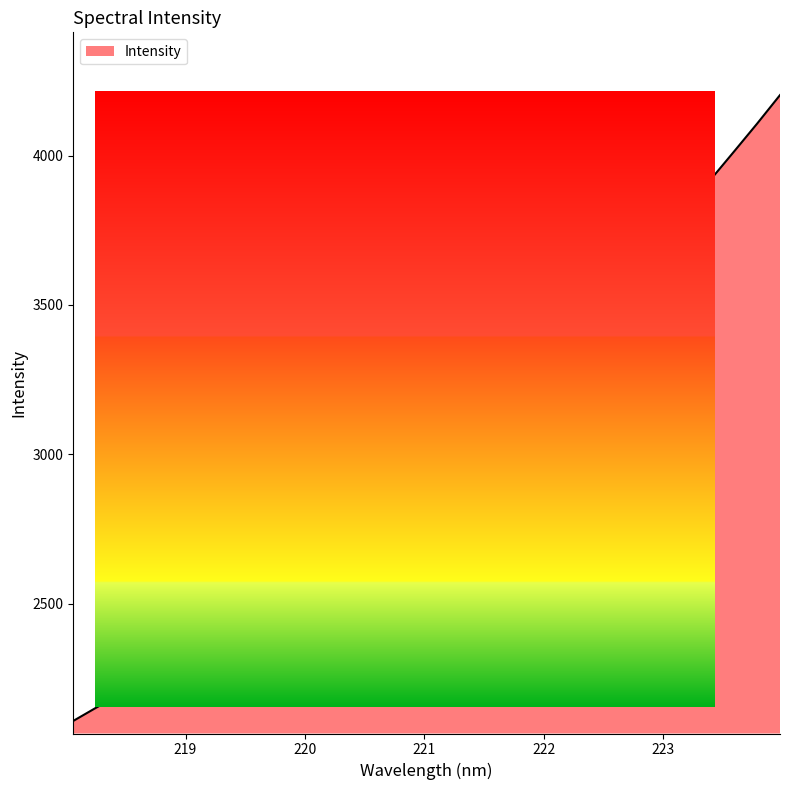

Does the chart have visible grid lines?

No